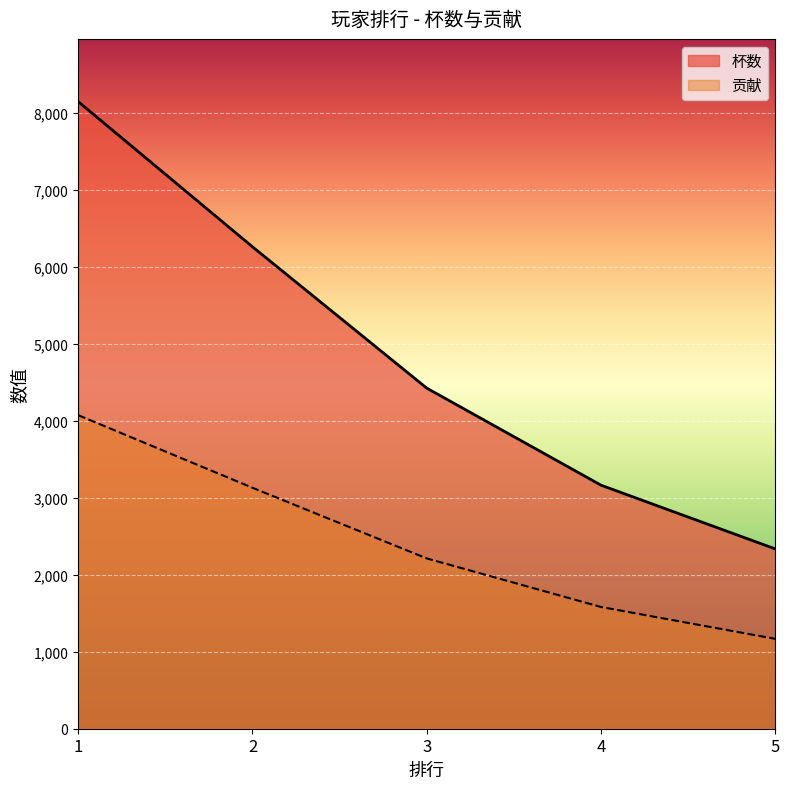

Reading right to left, list all the values displayed in this chart.

杯数: 2335	3163	4424	6260	8146
贡献: 1167	1581	2212	3130	4073